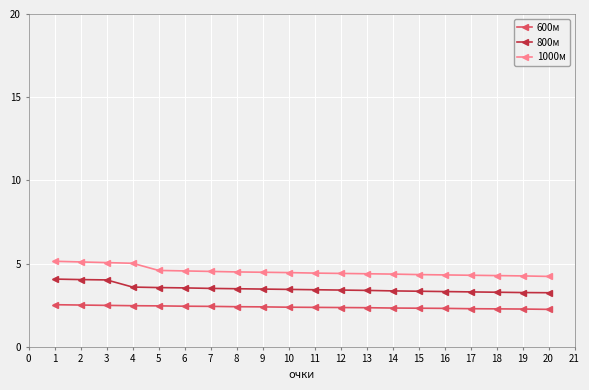

What is the difference between the 1000м values at 16 and 3?

0.7